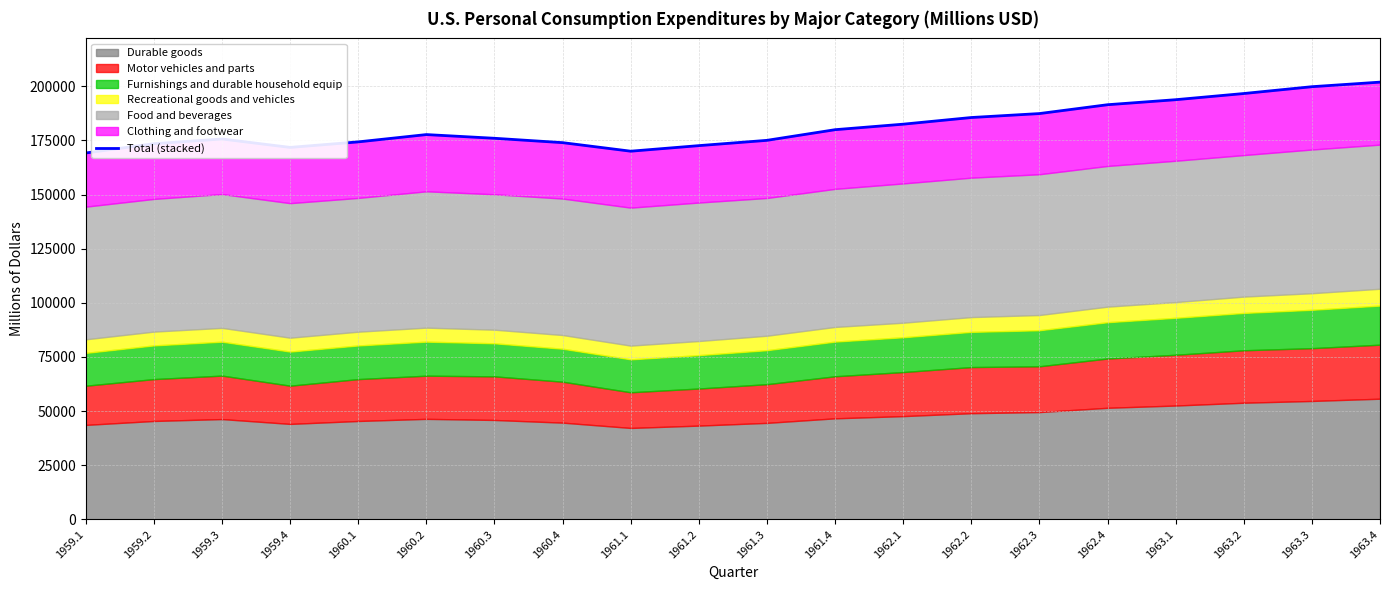

How many points are higher than both their immediate neighbors (excluding endpoints)?

2